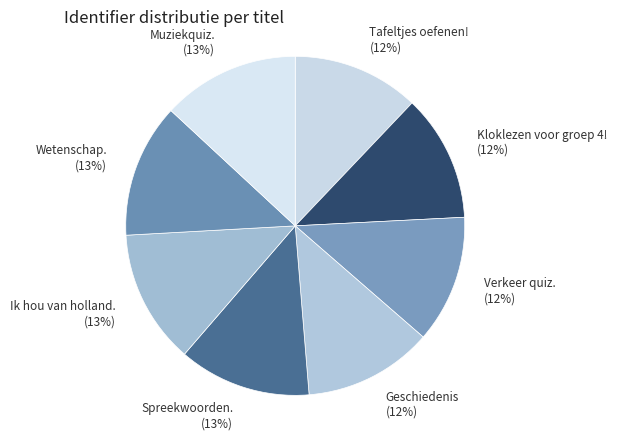

How many slices are in this pie chart?

8